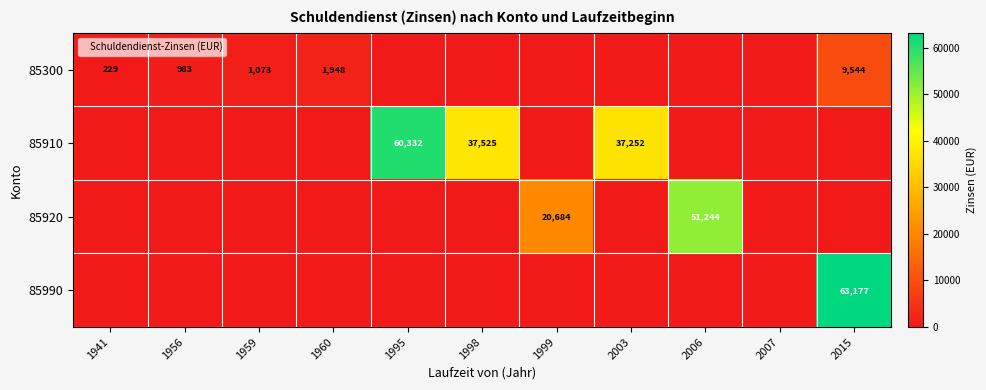

What is the difference between the 85300 values at 1959 and 1956?

90